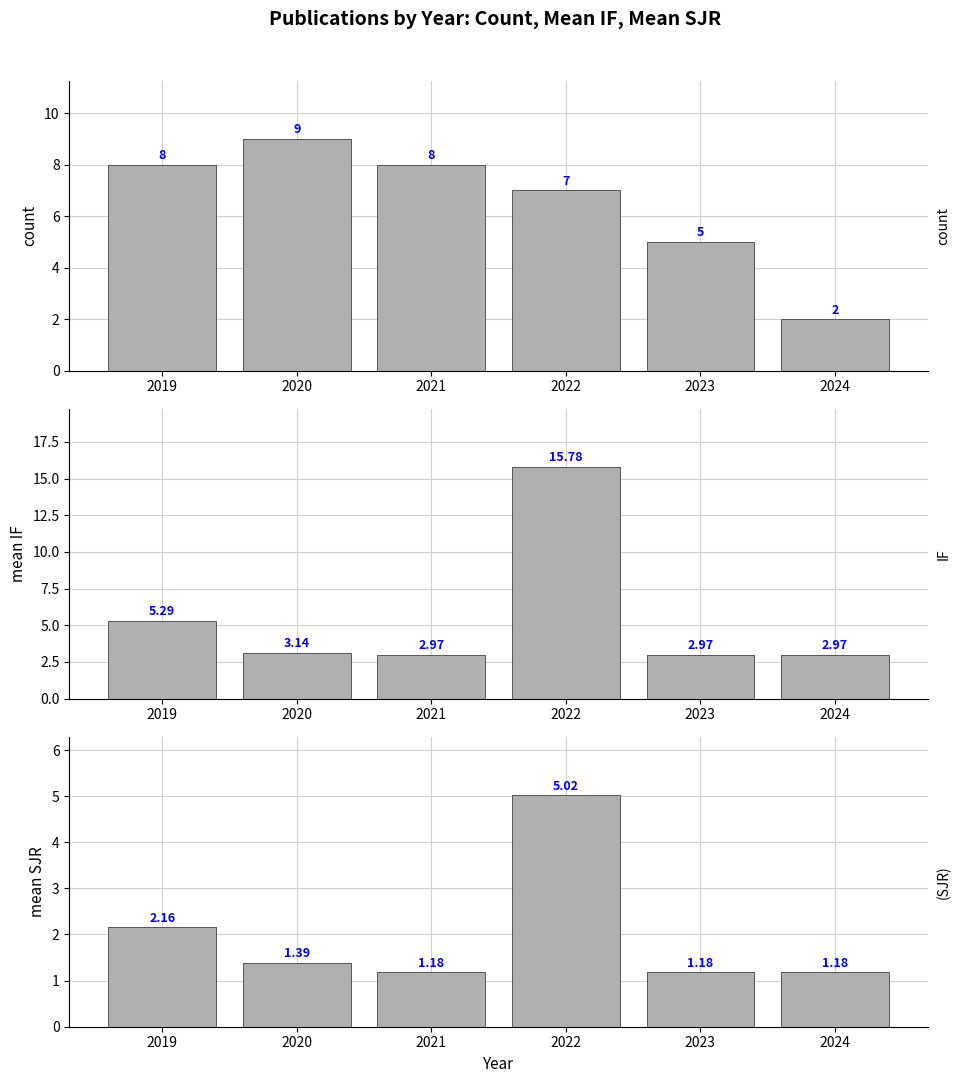

The mean IF series shows 3.0 at 2023. True or false?

True